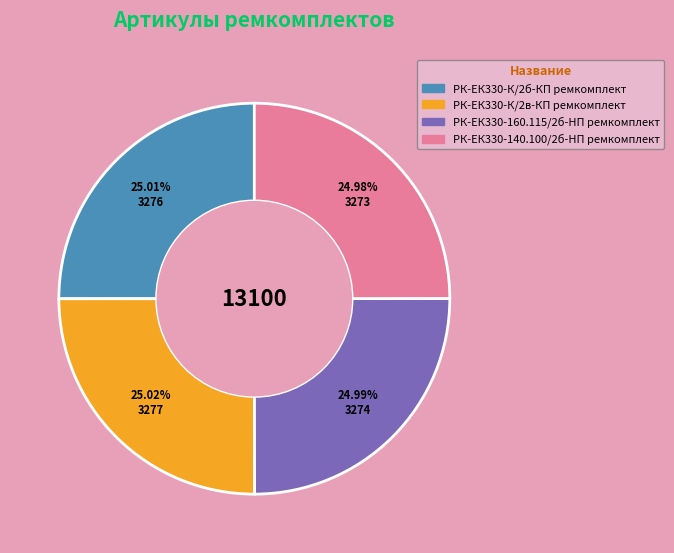

Does any single category account for the majority?

No